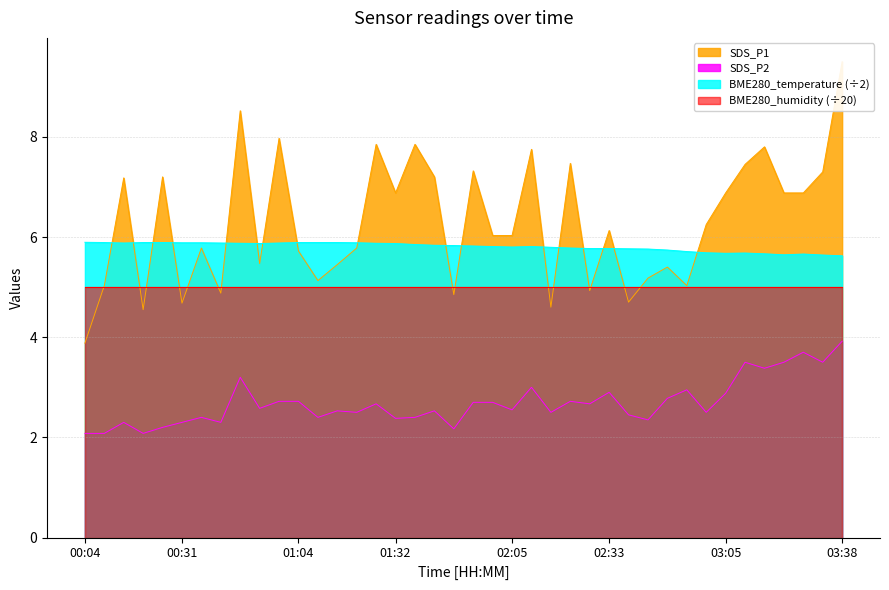

What is the difference between the maximum and minimum values in the SDS_P2 series?

1.8